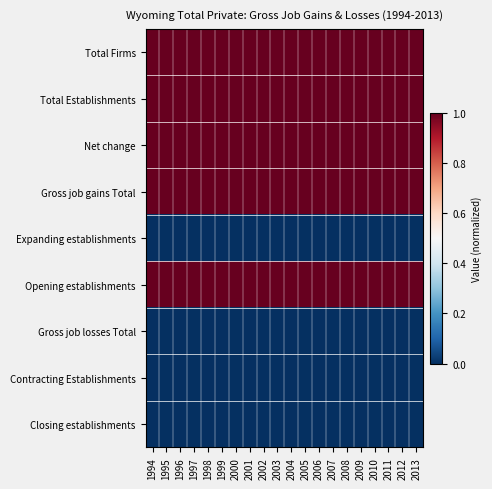

Rank the series by their maximum value, from highest to lowest.

Total Firms, Total Establishments, Net change, Gross job gains Total, Opening establishments, Expanding establishments, Gross job losses Total, Contracting Establishments, Closing establishments